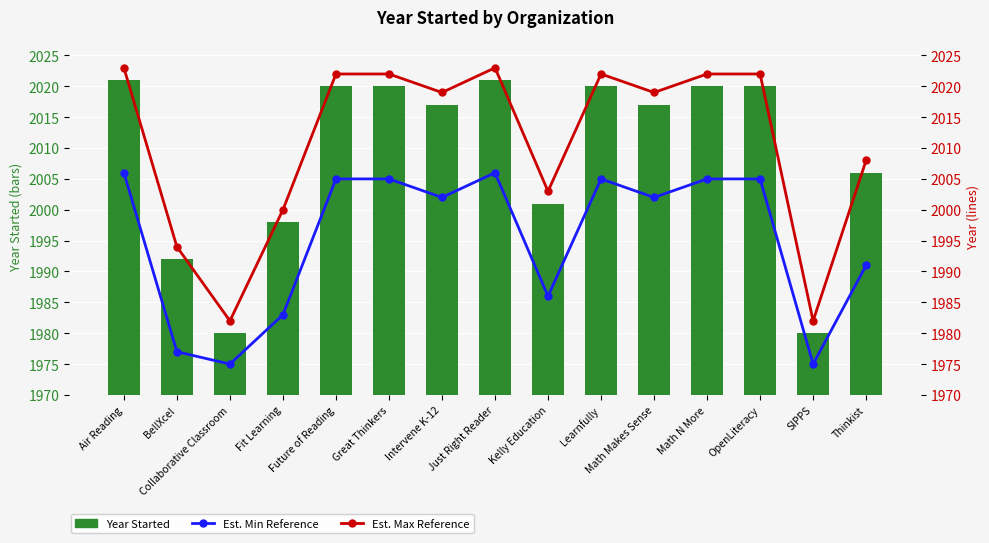

Does the chart contain any negative values?

No